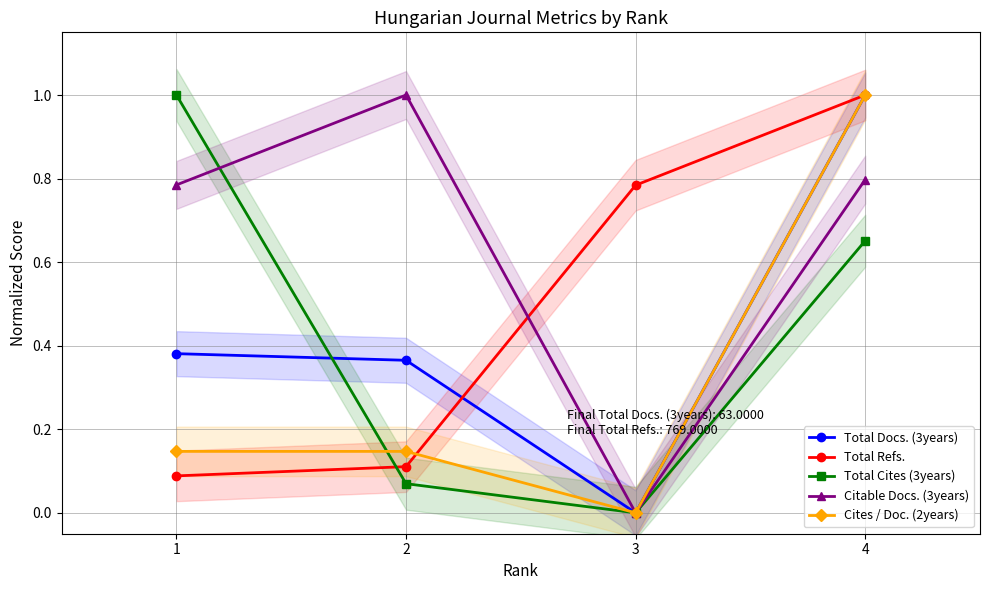

True or false: Cites / Doc. (2years) and Citable Docs. (3years) cross at least once.

False